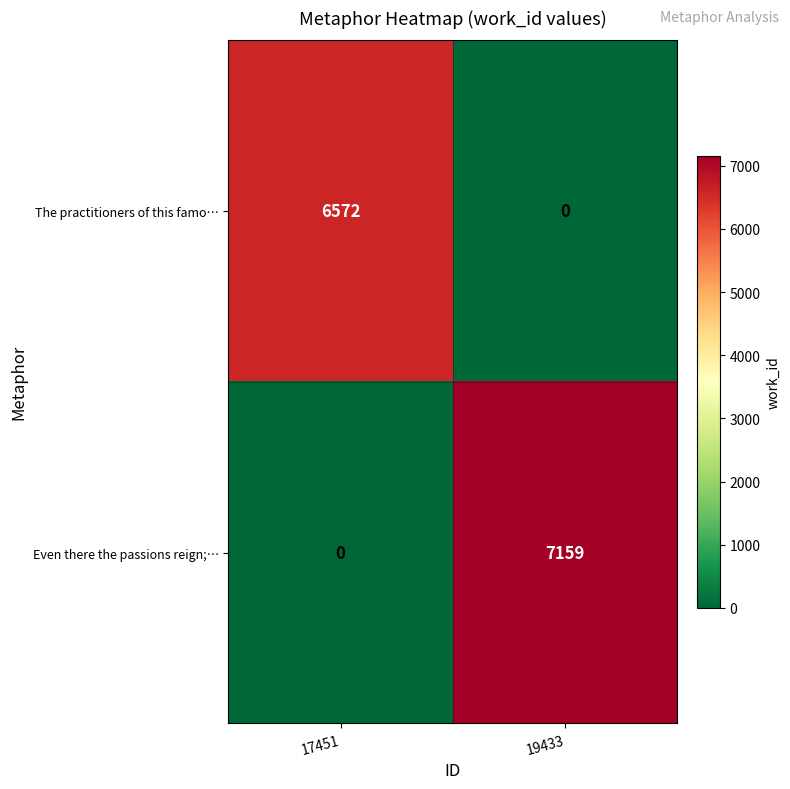

Between 17451 and 19433, which series saw the biggest shift?

Even there the passions reign;…